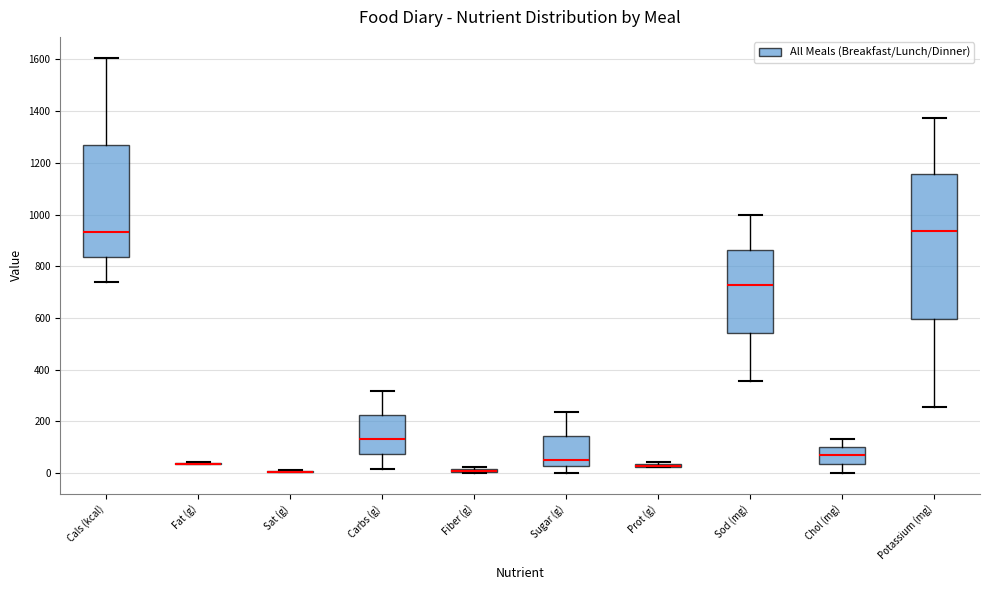

Which box is the tallest, from its lower edge to its upper edge?

Potassium (mg)